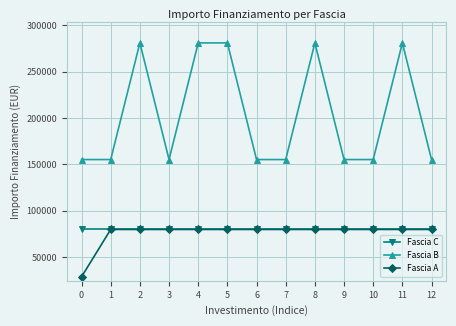

The value of Fascia C at 4 is 79922. True or false?

True